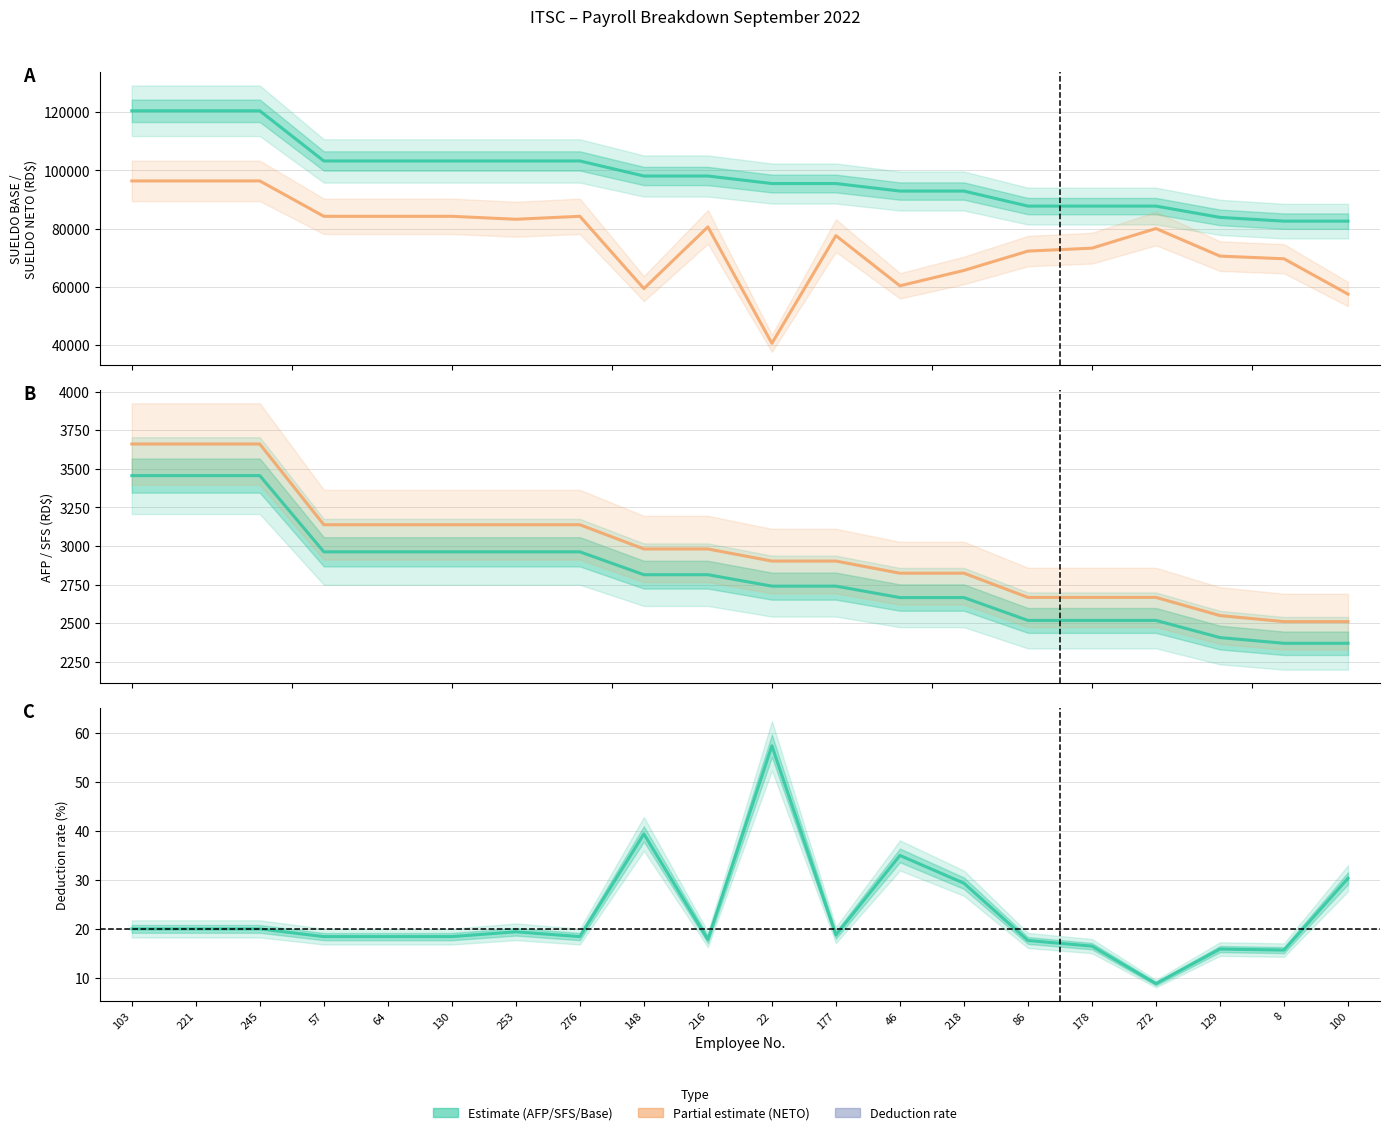

The value of SUELDO NETO at 177 is 129792.7. True or false?

False